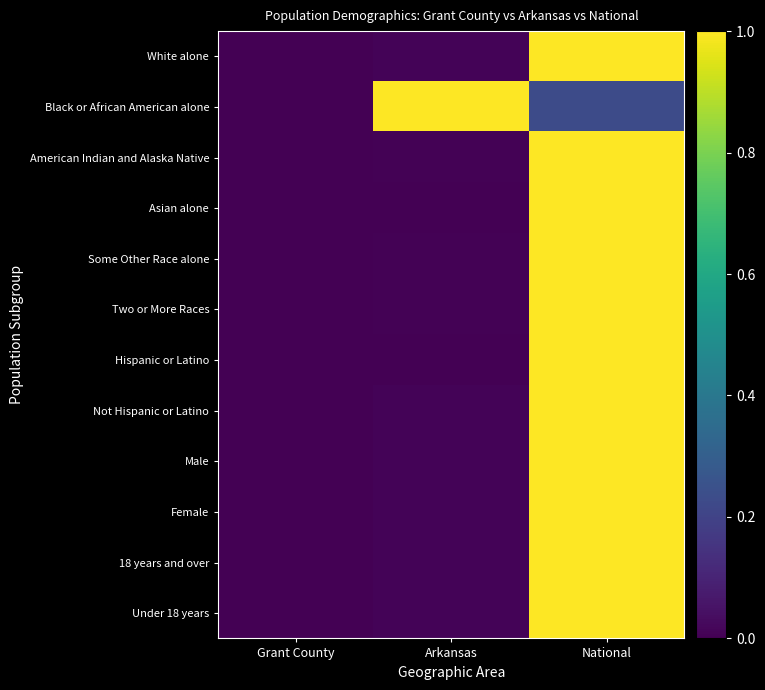

What is the difference between the highest and lowest values at Arkansas?

1.0